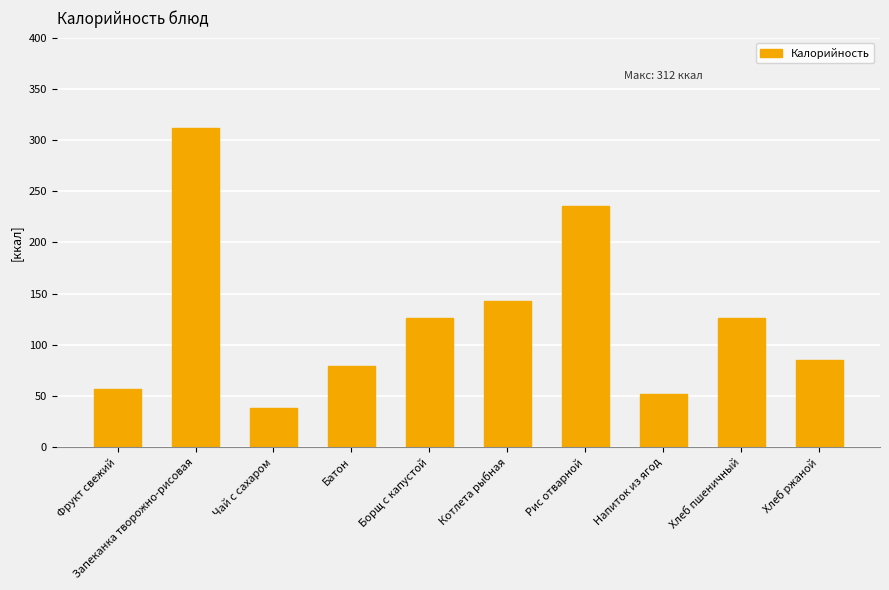

Which has a higher value, Чай с сахаром or Хлеб пшеничный?

Хлеб пшеничный